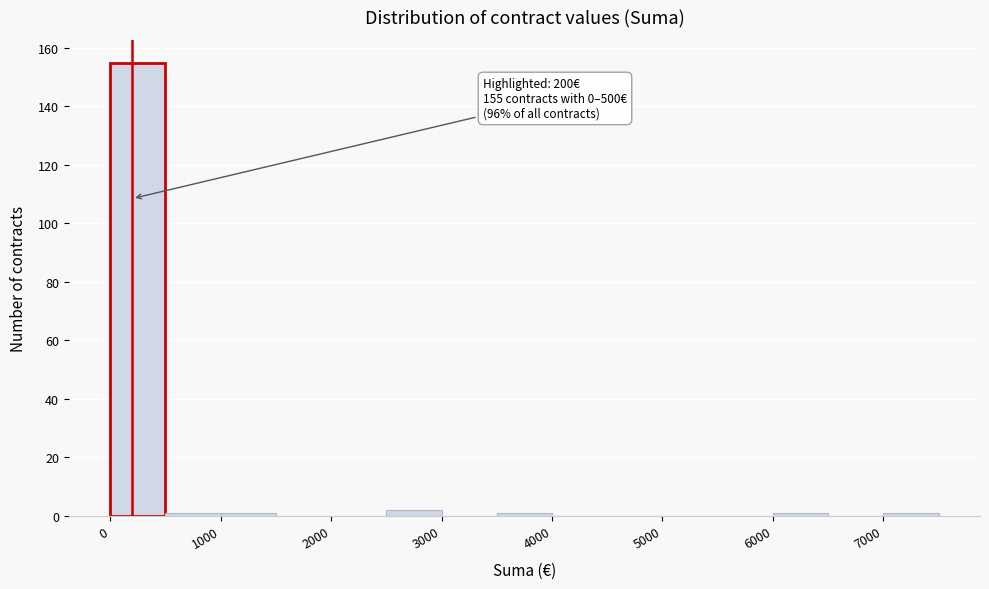

Over which range of the x-axis is the bar tallest?

0 to 500